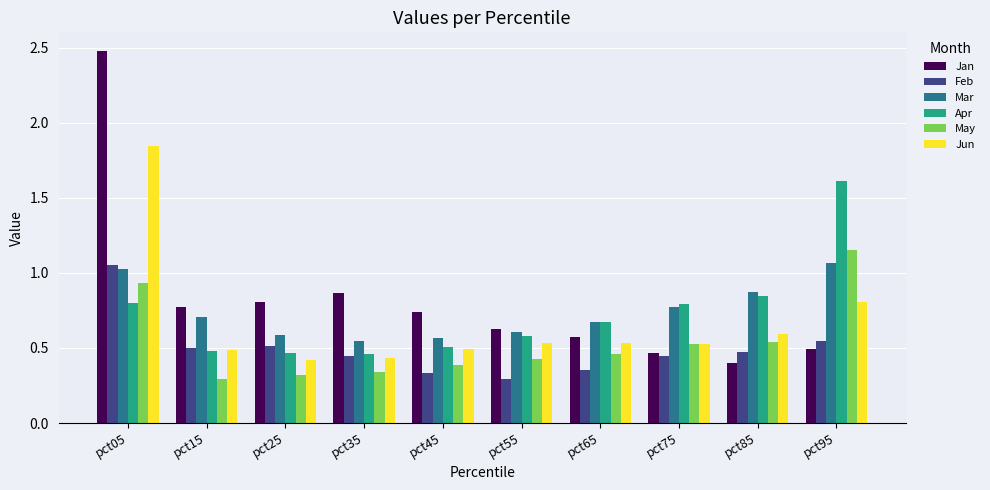

Are the bars horizontal?

No